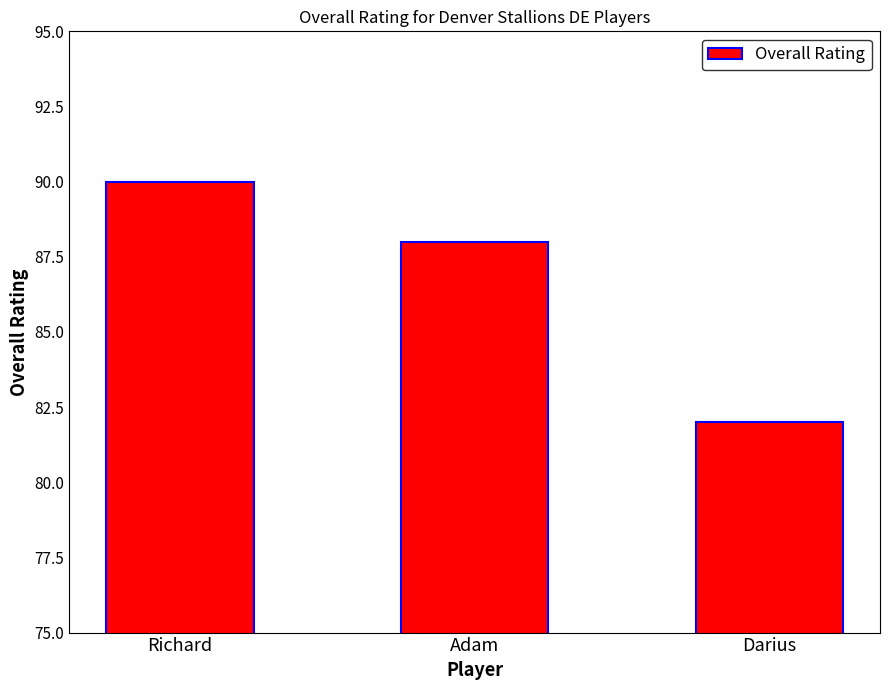

Rank the categories by value from highest to lowest.

Richard, Adam, Darius